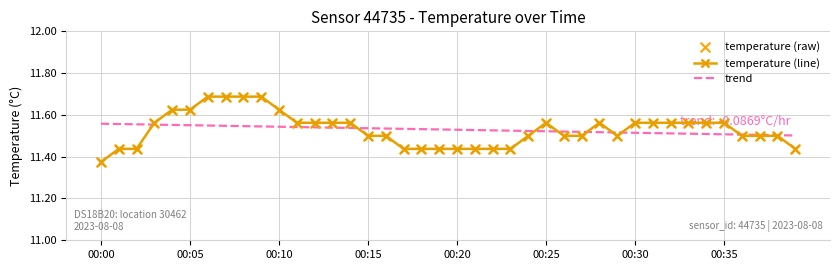

Rank the series by their maximum value, from lowest to highest.

trend, temperature (line)